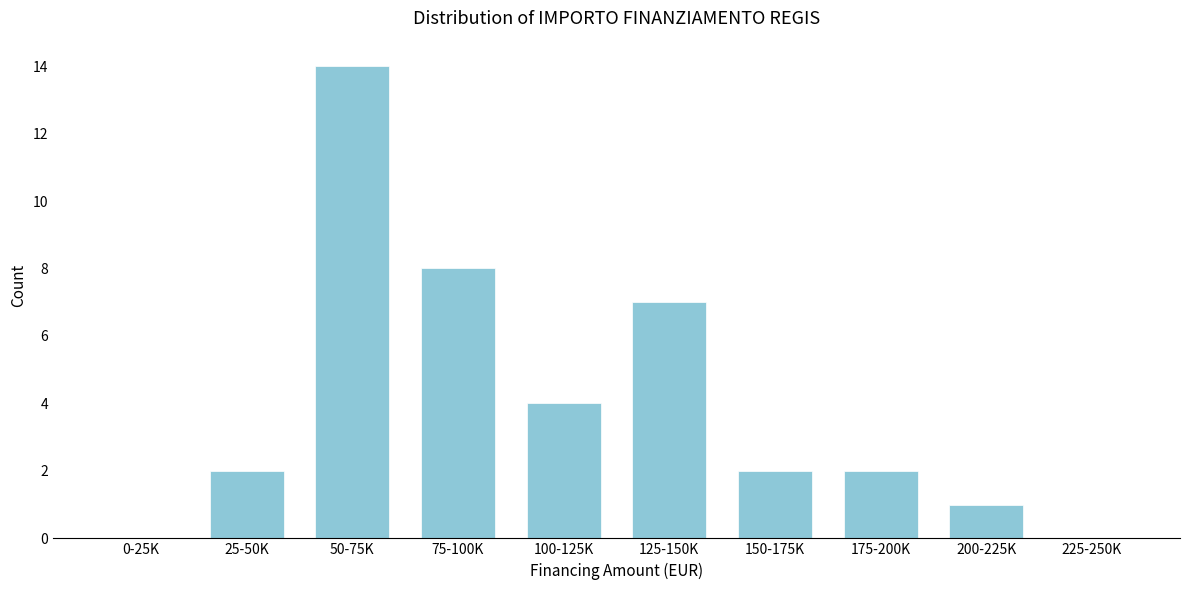

Reading right to left, list all the values displayed in this chart.

225-250K=0	200-225K=1	175-200K=2	150-175K=2	125-150K=7	100-125K=4	75-100K=8	50-75K=14	25-50K=2	0-25K=0